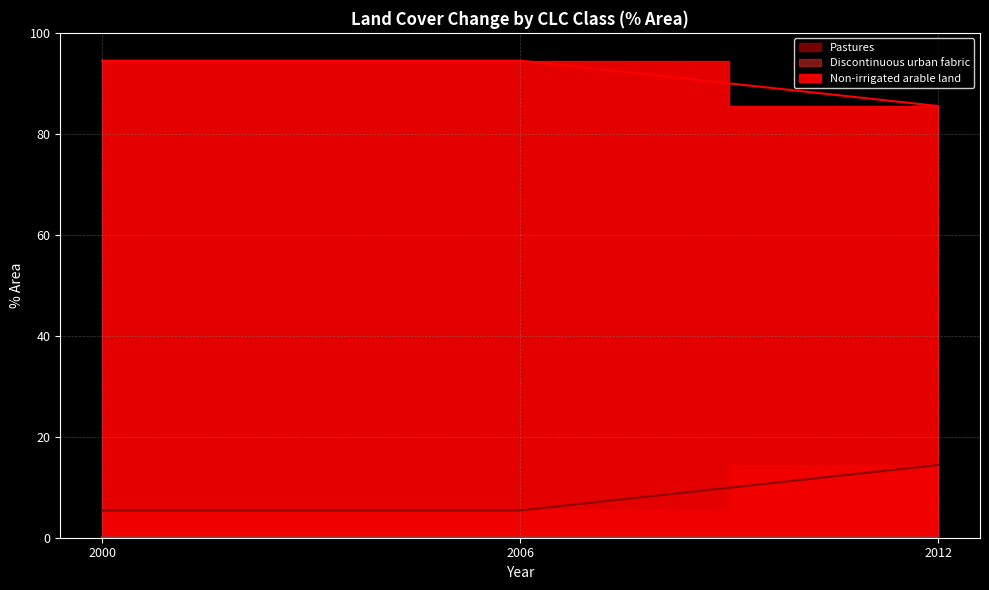

What is the average value of the 2000 series?

3.3